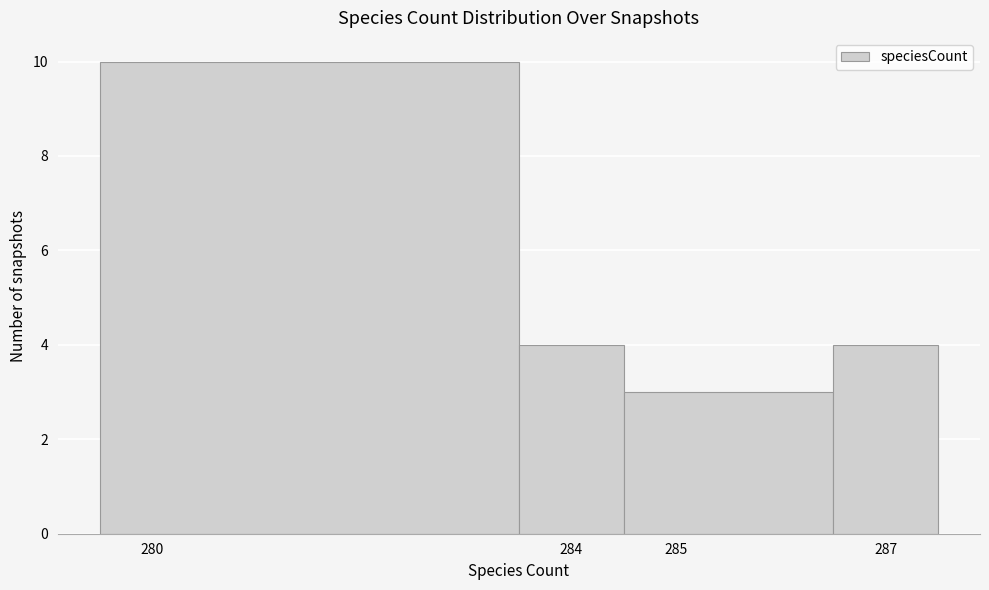

Which range on the x-axis has the tallest bar?

279.5 to 283.5